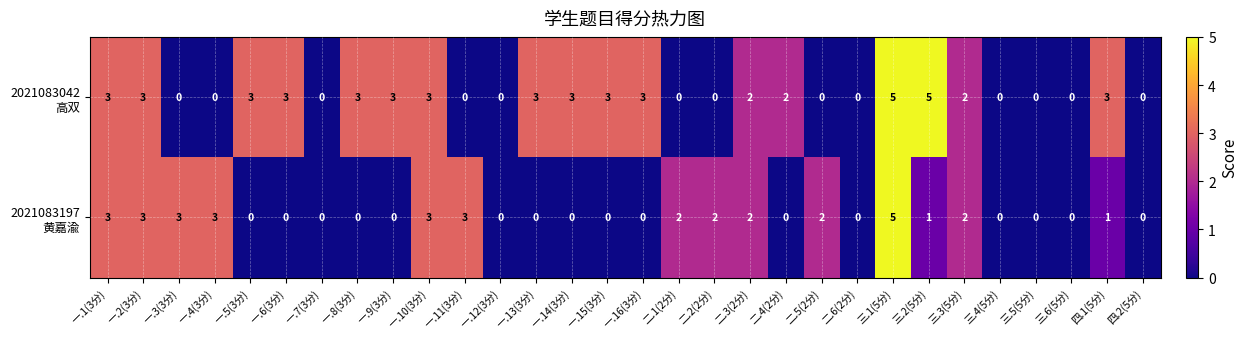

At which category is the sum across all series the highest?

三.1(5分)